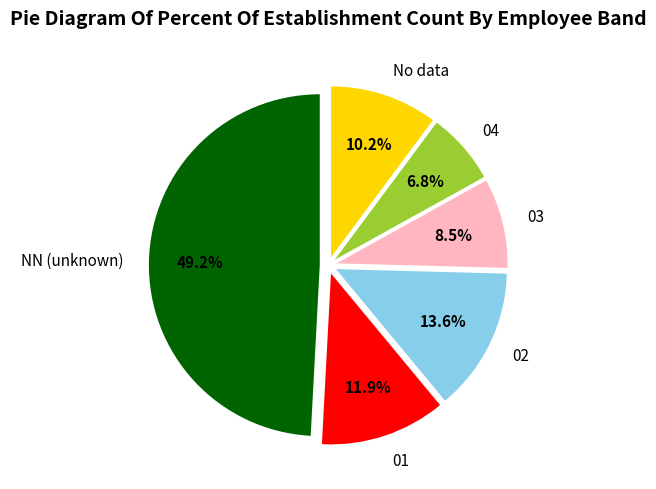

Does any single category account for the majority?

No